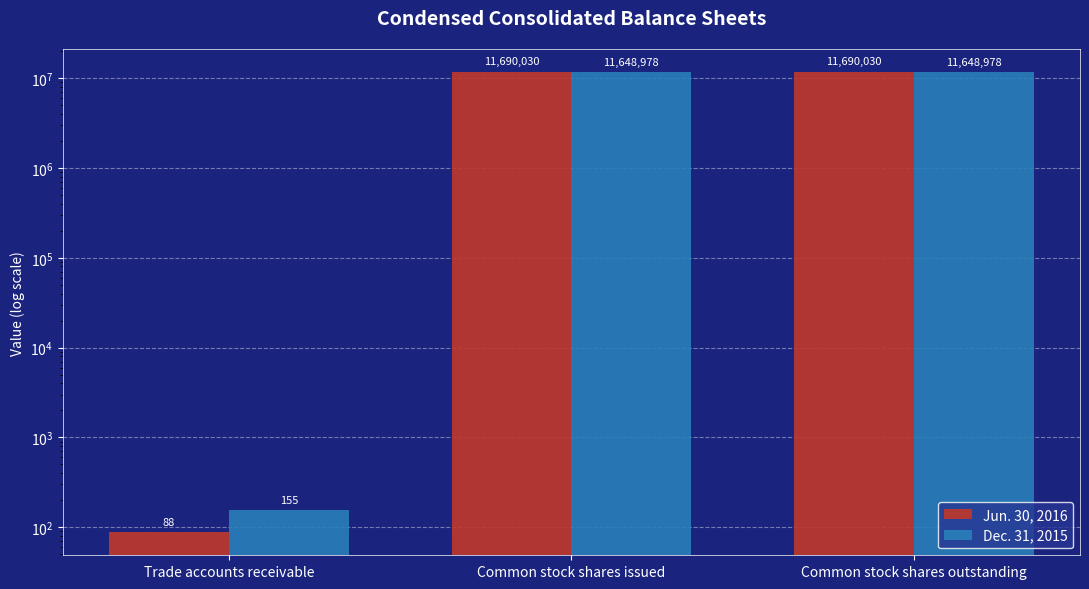

What is the label of the 1st bar from the left?

Trade accounts receivable